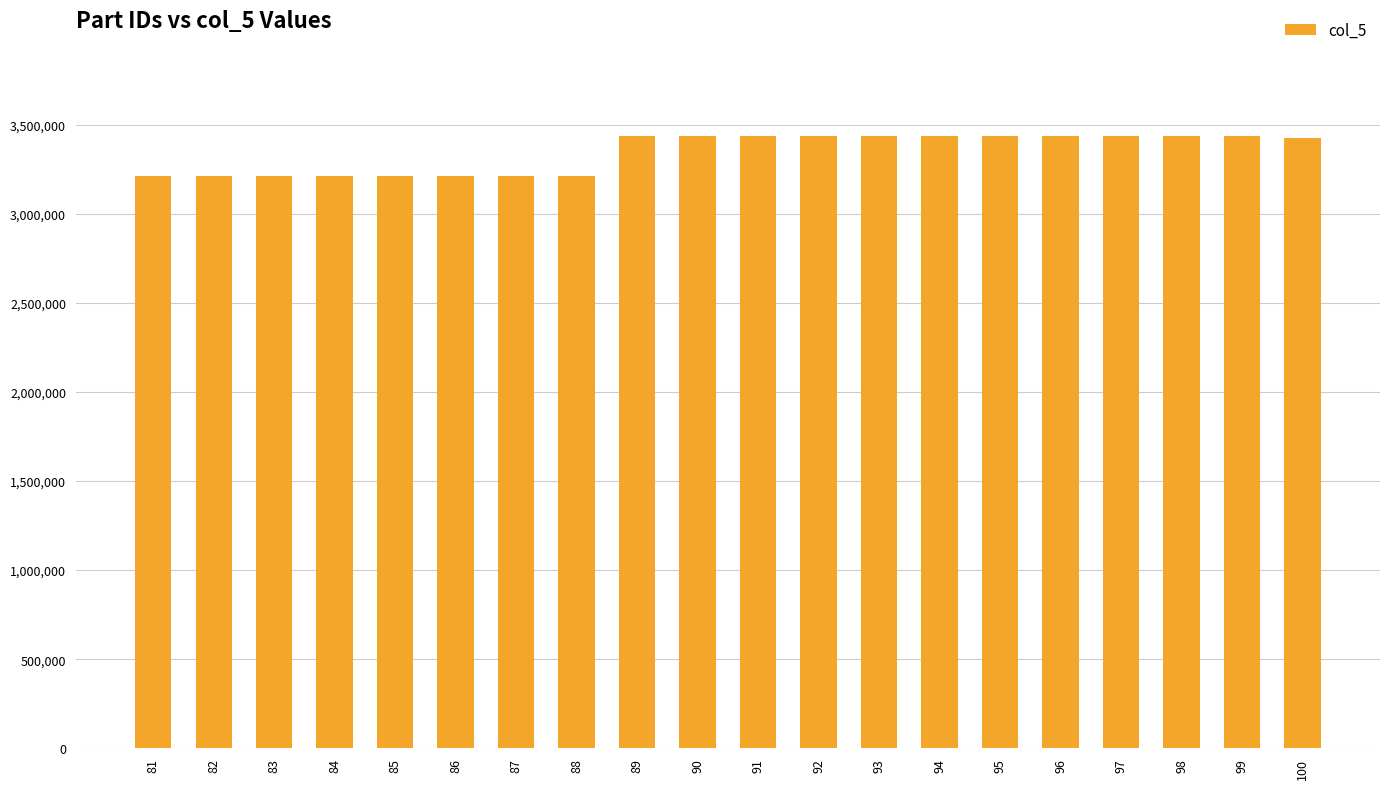

The value at 94 is 3437951. True or false?

True